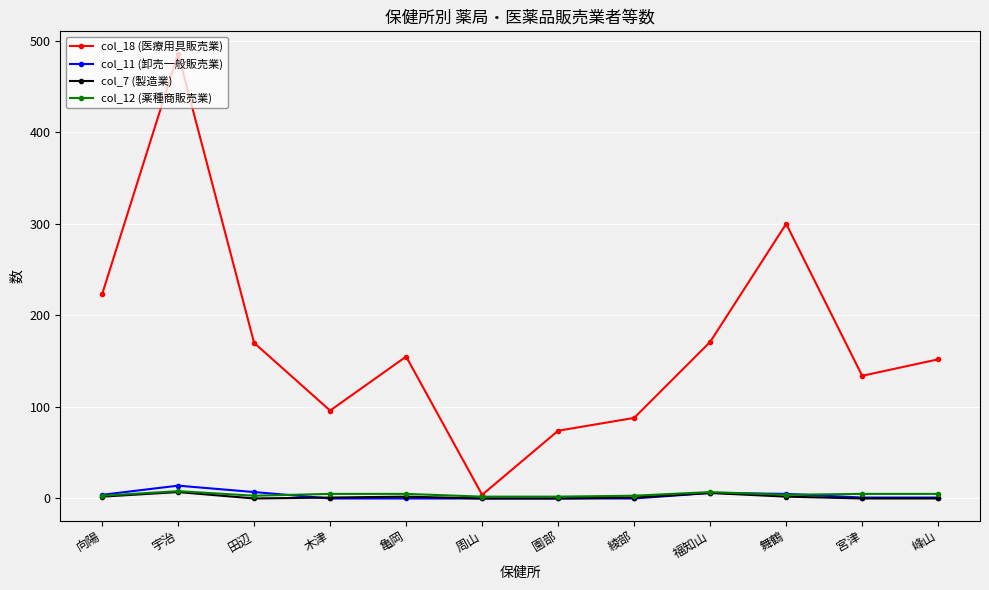

The col_18 (医療用具販売業) series shows 96 at 木津. True or false?

True